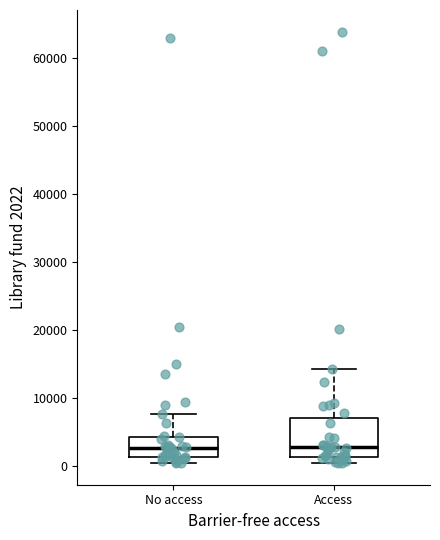

Which box is the tallest, from its lower edge to its upper edge?

Access